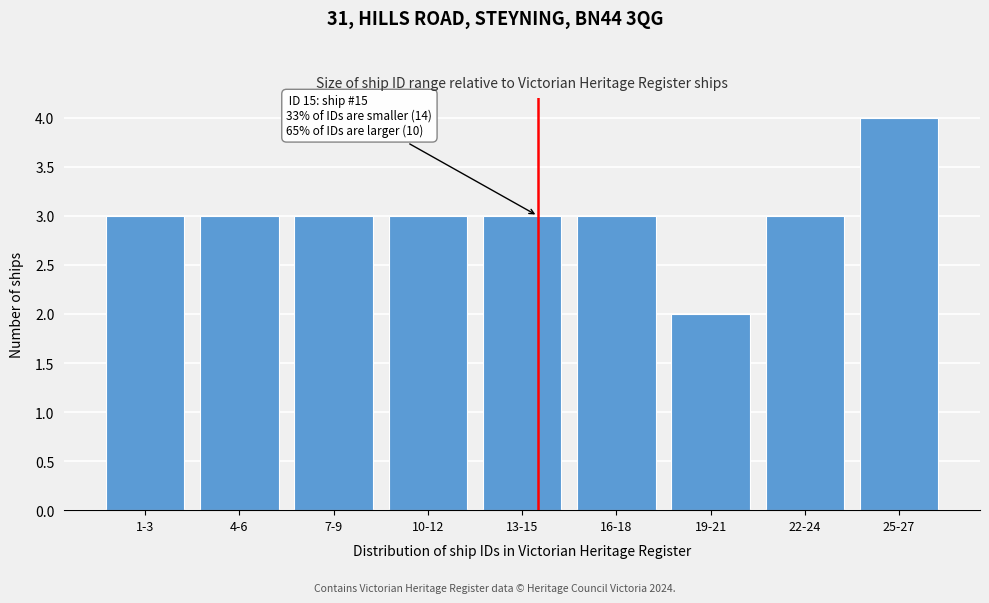

Reading left to right, what are all the values shown in this chart?

1-3=3	4-6=3	7-9=3	10-12=3	13-15=3	16-18=3	19-21=2	22-24=3	25-27=4